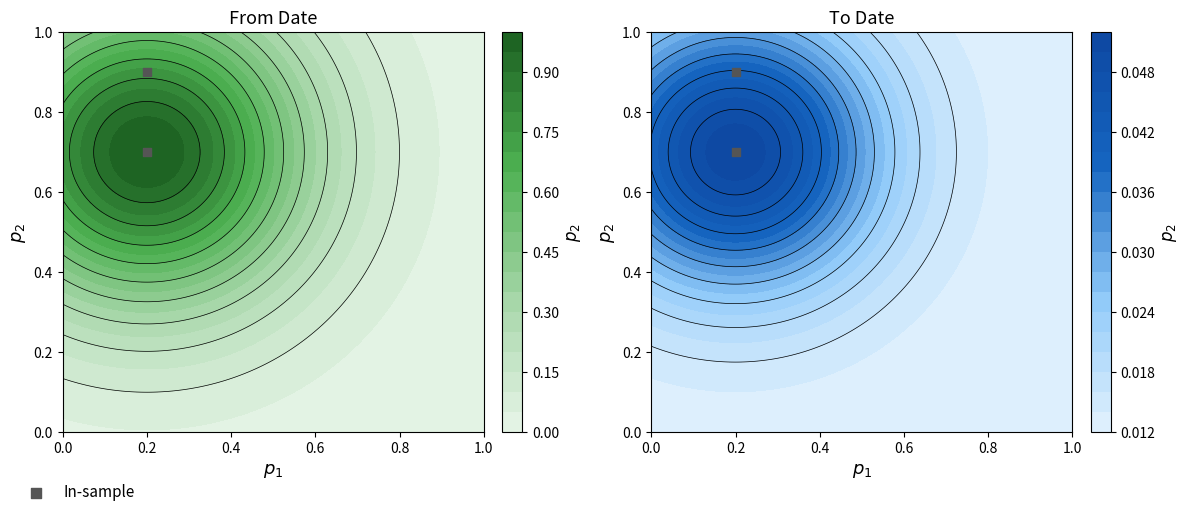

Read the value at 0.2.

0.9